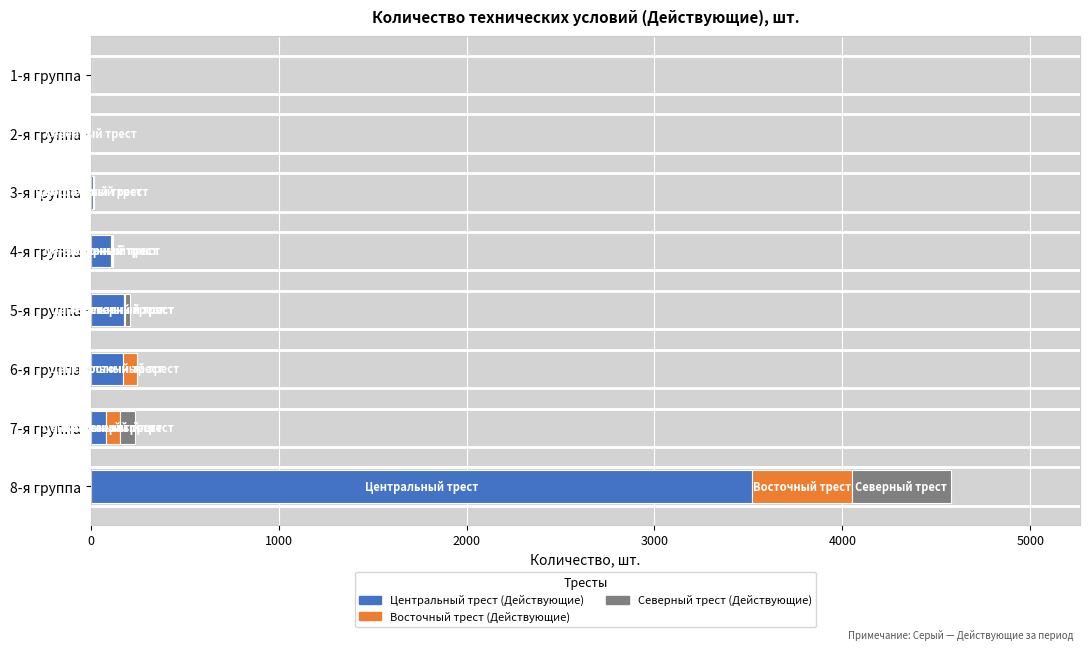

At which category is the sum across all series the highest?

8-я группа